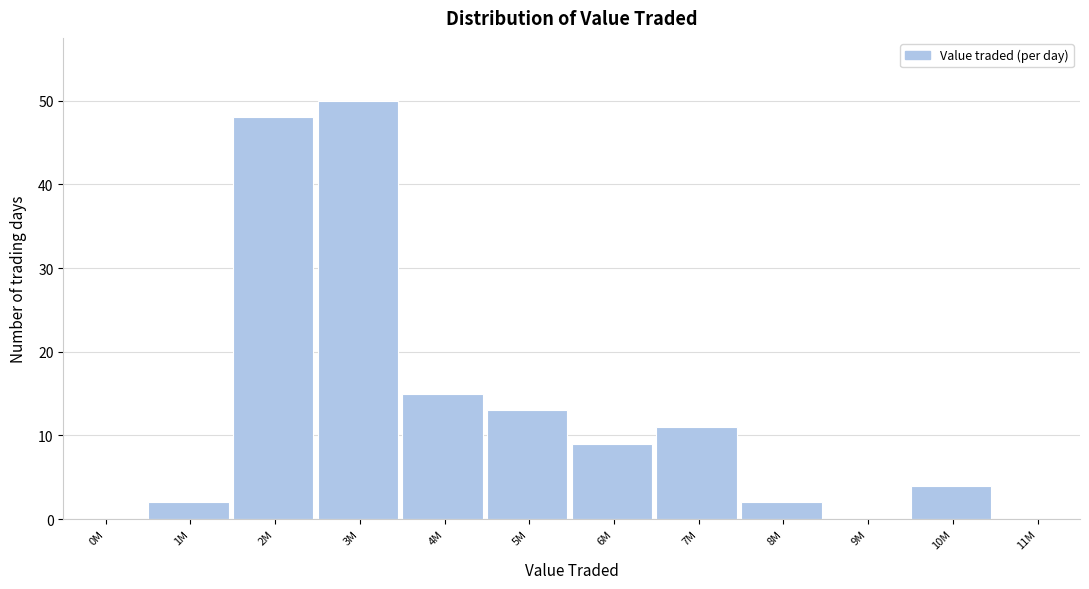

Reading left to right, extract all data points from this chart.

0M=0	1M=2	2M=48	3M=50	4M=15	5M=13	6M=9	7M=11	8M=2	9M=0	10M=4	11M=0